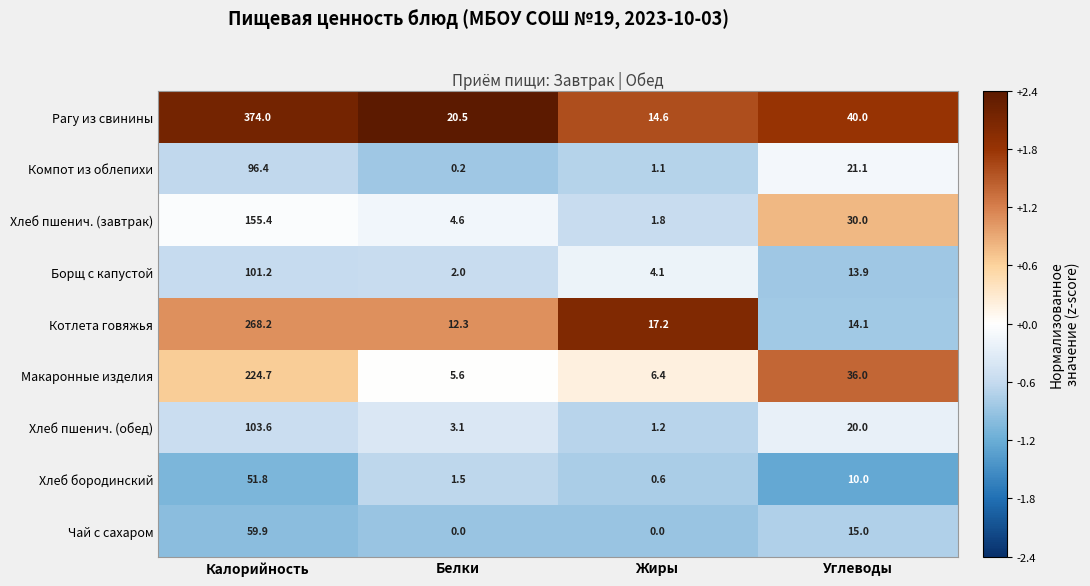

How many positive values does the Чай с сахаром series have?

2